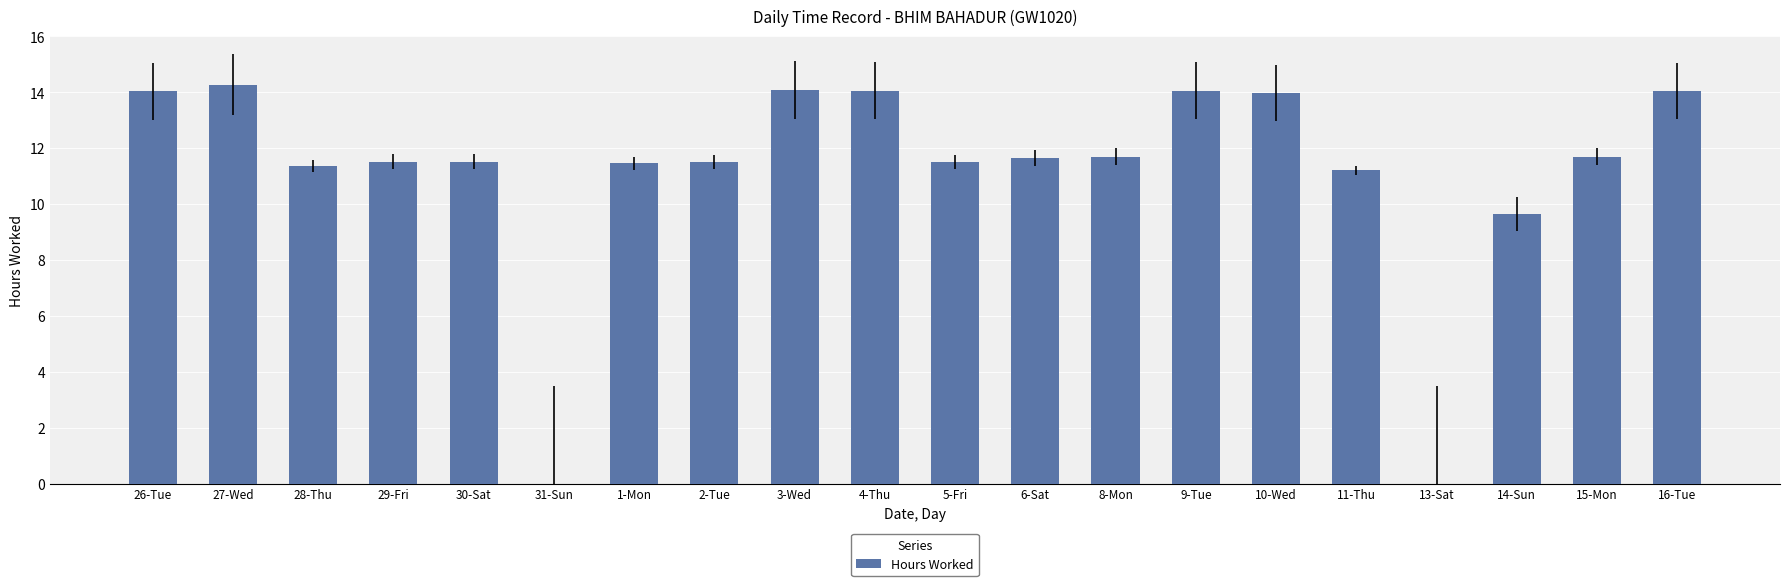

What is the difference between the values at 1-Mon and 9-Tue?

2.6